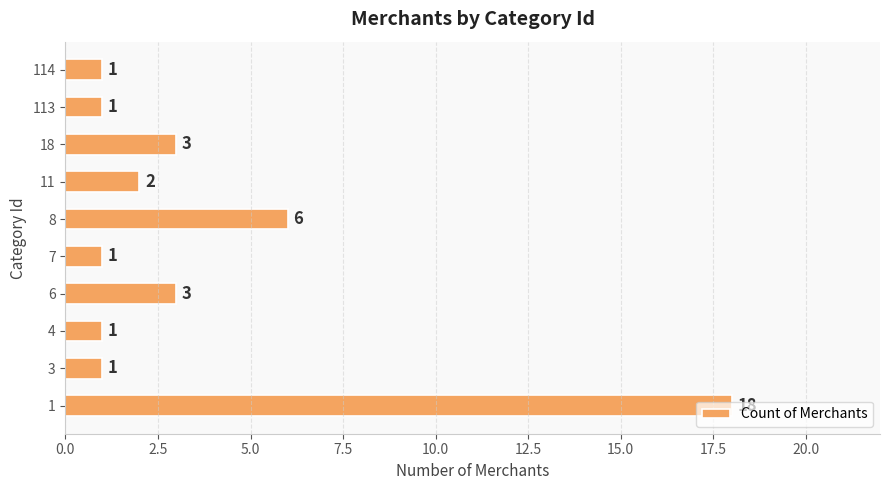

Approximately how many times larger is the value at 7 compared to 18?

0.3